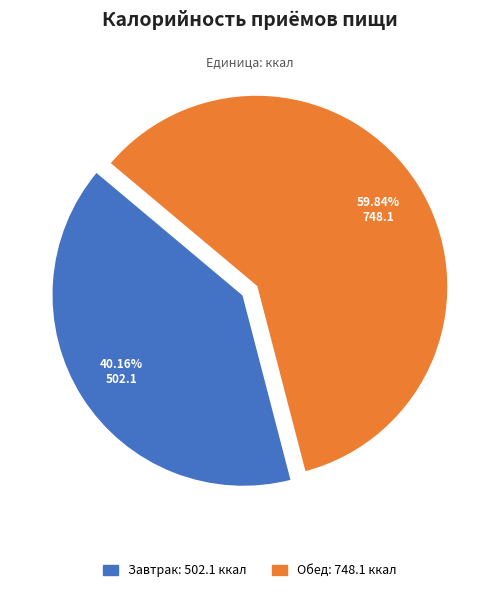

Is the sum of Завтрак and Обед greater than half?

Yes